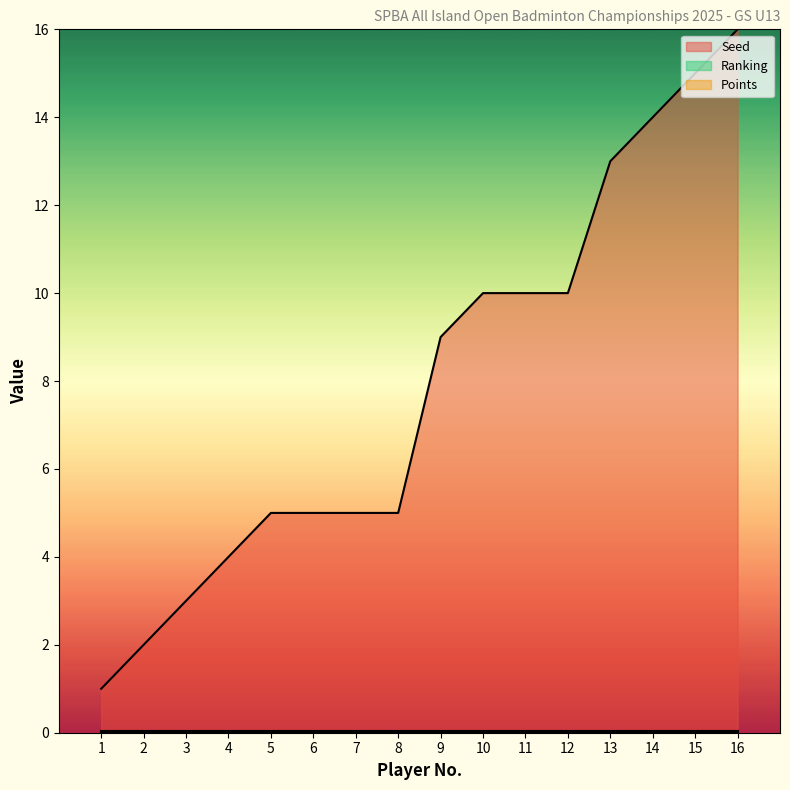

Reading right to left, extract all data points from this chart.

Seed: 16=16	15=15	14=14	13=13	12=10	11=10	10=10	9=9	8=5	7=5	6=5	5=5	4=4	3=3	2=2	1=1
Points: 16=0	15=0	14=0	13=0	12=0	11=0	10=0	9=0	8=0	7=0	6=0	5=0	4=0	3=0	2=0	1=0
Ranking: 16=0	15=0	14=0	13=0	12=0	11=0	10=0	9=0	8=0	7=0	6=0	5=0	4=0	3=0	2=0	1=0